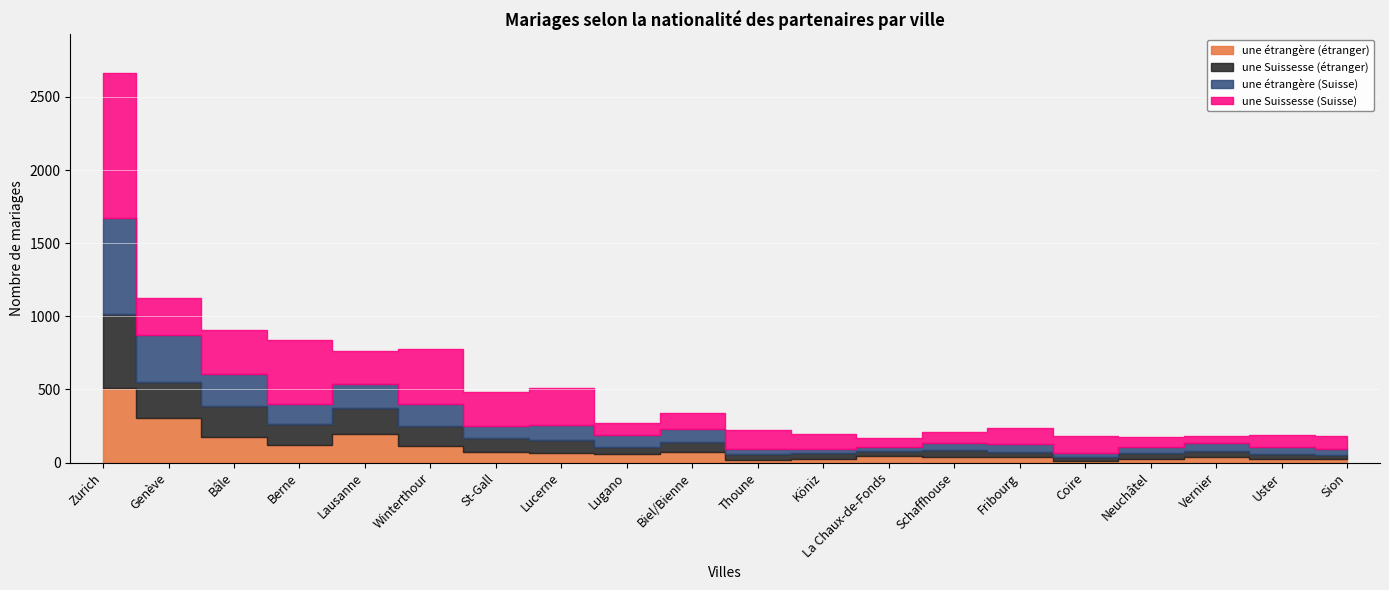

How many times do une étrangère (étranger) and une Suissesse (étranger) cross each other?

7